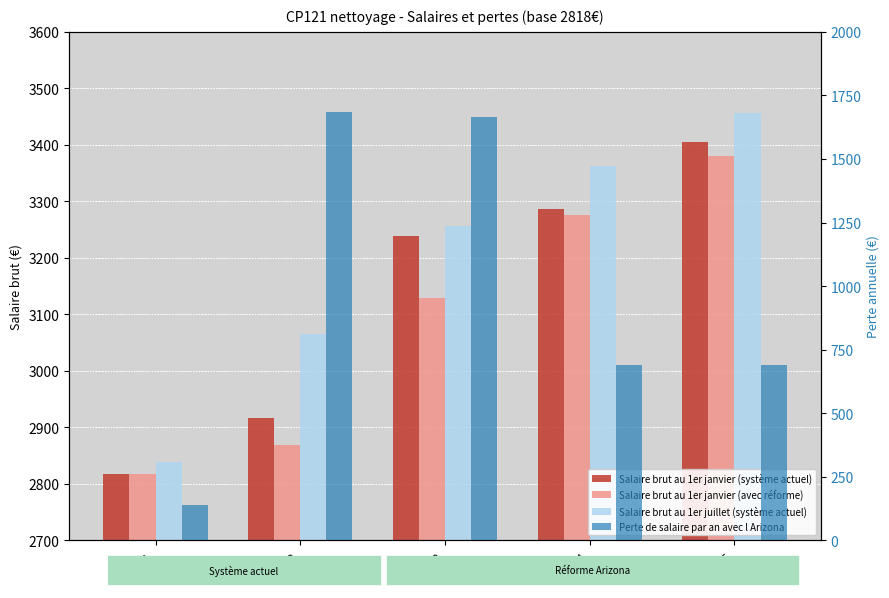

How many bars are there in each group?

4